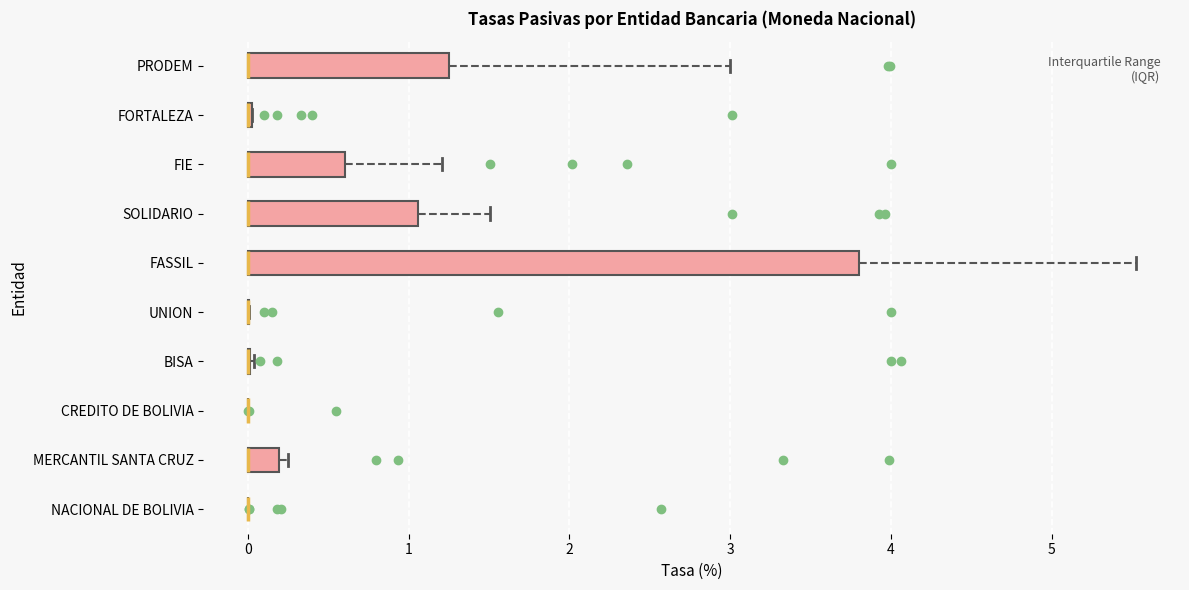

Reading bottom to top, transcribe this box plot: for each box, give where its median line is, the range the box spans, and where its two whiskers end, as read against the x-axis. The values are not printed on the chart, so give them approximately, as read against the axis.

NACIONAL DE BOLIVIA: box collapsed to a line at 0.0, whiskers 0.0 to 0.0
MERCANTIL SANTA CRUZ: median 0.0 (drawn on the box's left edge), box 0.0 to 0.2, whiskers 0.0 to 0.3
CREDITO DE BOLIVIA: box collapsed to a line at 0.0, whiskers 0.0 to 0.0
BISA: box collapsed to a line at 0.0, whiskers 0.0 to 0.0
UNION: box collapsed to a line at 0.0, whiskers 0.0 to 0.0
FASSIL: median 0.0 (drawn on the box's left edge), box 0.0 to 3.8, whiskers 0.0 to 5.5
SOLIDARIO: median 0.0 (drawn on the box's left edge), box 0.0 to 1.1, whiskers 0.0 to 1.5
FIE: median 0.0 (drawn on the box's left edge), box 0.0 to 0.6, whiskers 0.0 to 1.2
FORTALEZA: box collapsed to a line at 0.0, whiskers 0.0 to 0.0
PRODEM: median 0.0 (drawn on the box's left edge), box 0.0 to 1.2, whiskers 0.0 to 3.0